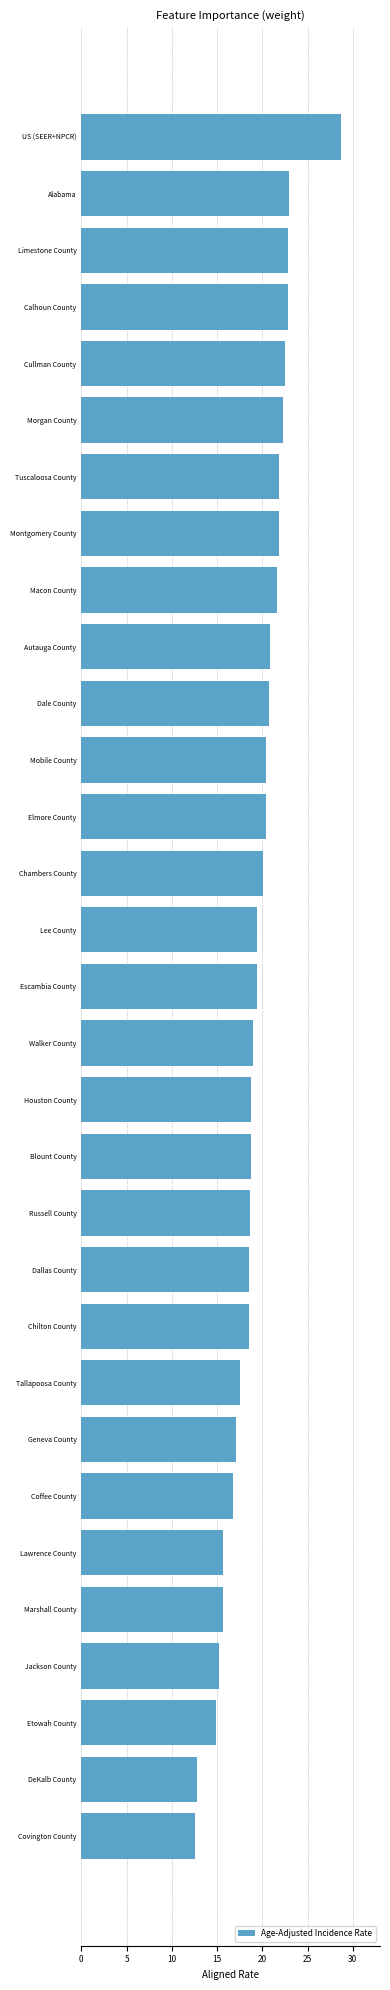

How many distinct data groups are displayed?

1